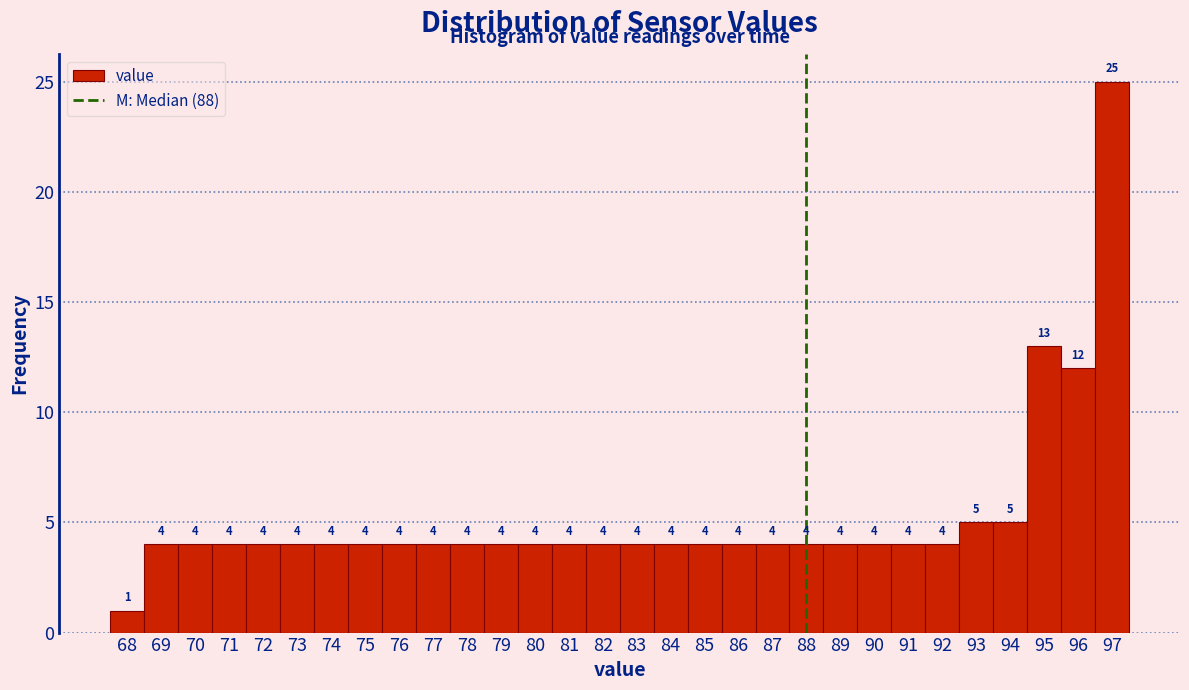

Reading left to right, transcribe this chart: for each bar, give the range it covers on the x-axis and its height.

67.5 to 68.5: 1
68.5 to 69.5: 4
69.5 to 70.5: 4
70.5 to 71.5: 4
71.5 to 72.5: 4
72.5 to 73.5: 4
73.5 to 74.5: 4
74.5 to 75.5: 4
75.5 to 76.5: 4
76.5 to 77.5: 4
77.5 to 78.5: 4
78.5 to 79.5: 4
79.5 to 80.5: 4
80.5 to 81.5: 4
81.5 to 82.5: 4
82.5 to 83.5: 4
83.5 to 84.5: 4
84.5 to 85.5: 4
85.5 to 86.5: 4
86.5 to 87.5: 4
87.5 to 88.5: 4
88.5 to 89.5: 4
89.5 to 90.5: 4
90.5 to 91.5: 4
91.5 to 92.5: 4
92.5 to 93.5: 5
93.5 to 94.5: 5
94.5 to 95.5: 13
95.5 to 96.5: 12
96.5 to 97.5: 25